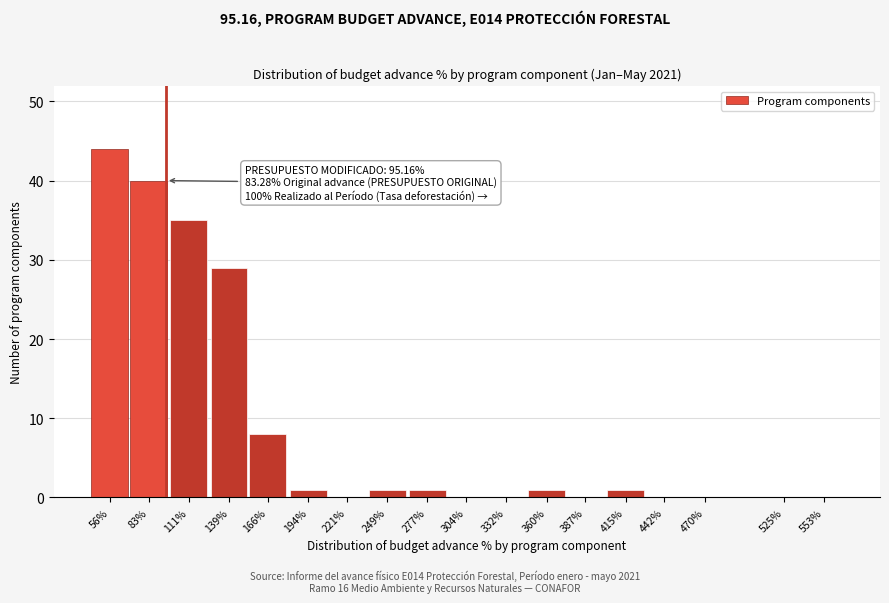

Reading left to right, what are all the values shown in this chart?

56%=44	83%=40	111%=35	139%=29	166%=8	194%=1	221%=0	249%=1	277%=1	304%=0	332%=0	360%=1	387%=0	415%=1	442%=0	470%=0	525%=0	553%=0